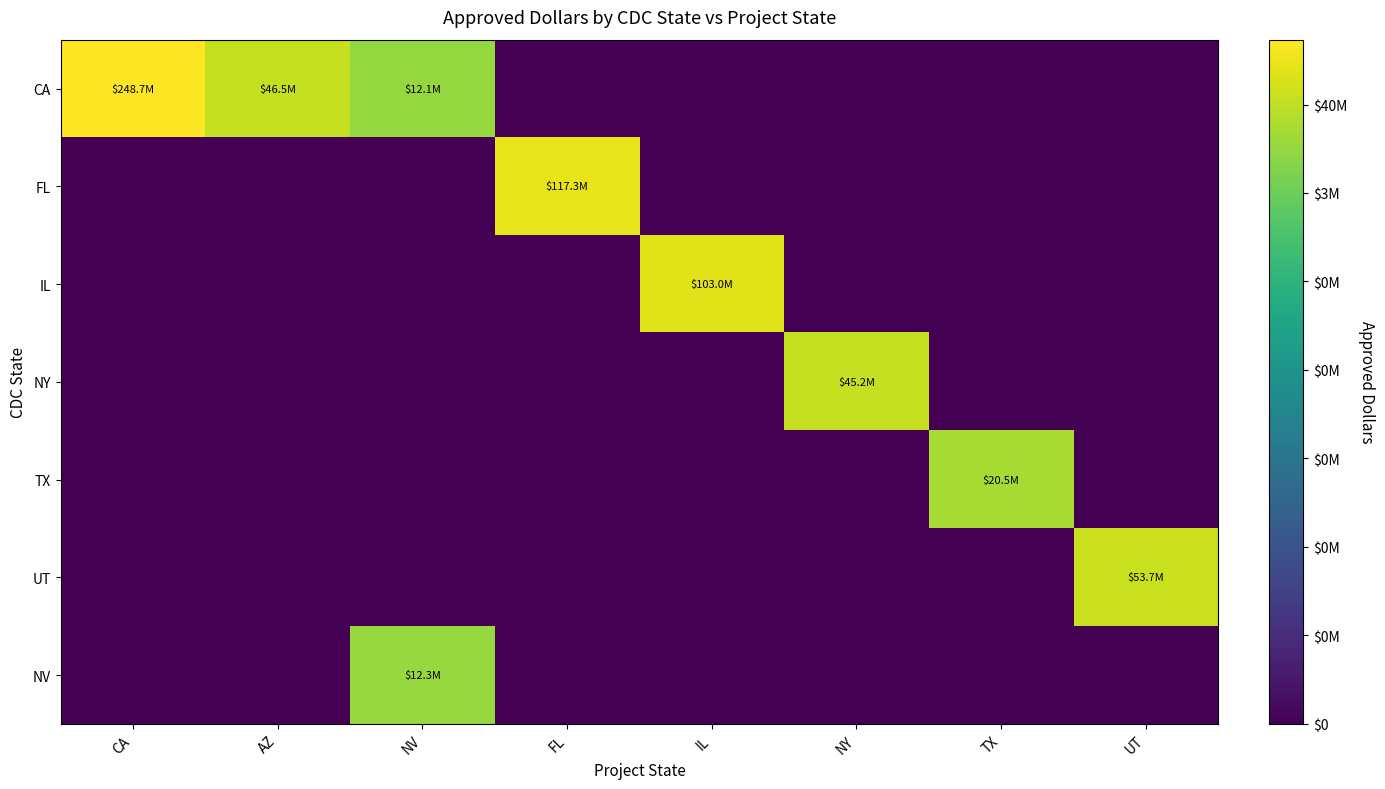

Between NY and UT, which is larger?

NY